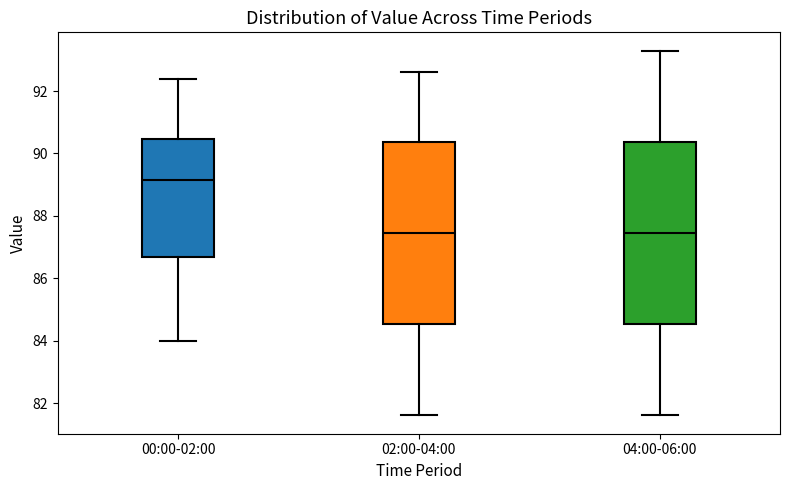

Reading left to right, read every box against the y-axis: the position of its median line, the range the box covers, and the ends of its whiskers. The values are not printed on the chart, so give them approximately, as read against the axis.

00:00-02:00: median 89.2, box 86.6 to 90.4, whiskers 84.0 to 92.4
02:00-04:00: median 87.4, box 84.6 to 90.4, whiskers 81.6 to 92.6
04:00-06:00: median 87.4, box 84.6 to 90.4, whiskers 81.6 to 93.4